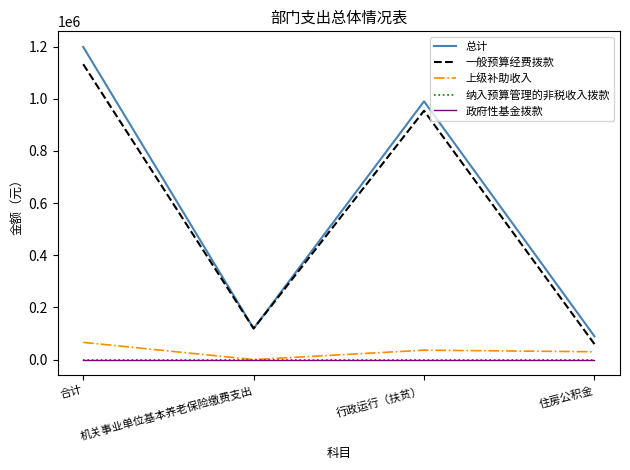

True or false: 政府性基金拨款 has more than 1 points higher than both neighbors.

False